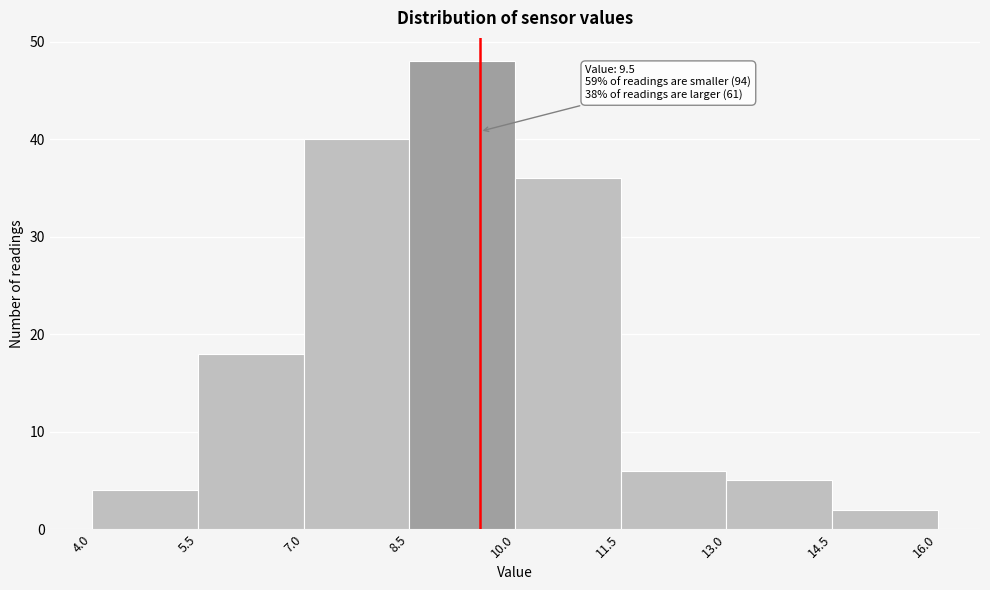

Which range on the x-axis has the tallest bar?

8.5 to 10.0